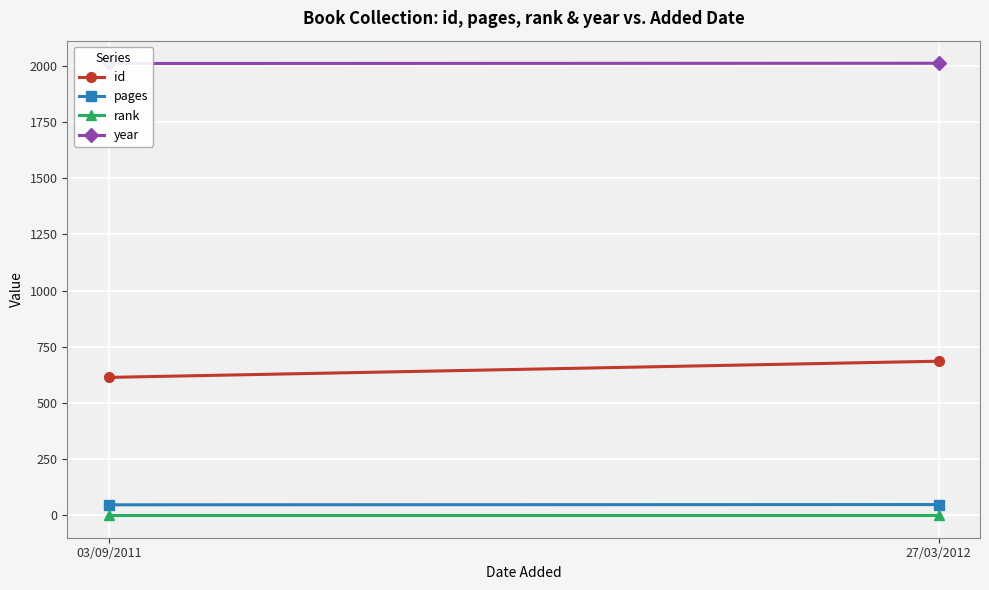

The rank series shows 0 at 03/09/2011. True or false?

False